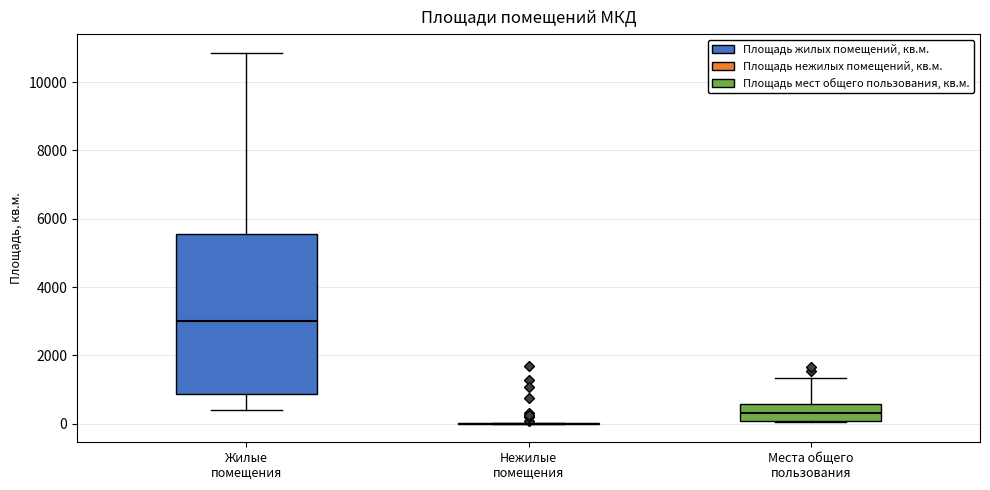

Reading left to right, read every box against the y-axis: the position of its median line, the range the box covers, and the ends of its whiskers. The values are not printed on the chart, so give them approximately, as read against the axis.

Жилые помещения: median 3000, box 800 to 5600, whiskers 400 to 10800
Нежилые помещения: box collapsed to a line at 0, whiskers 0 to 0
Места общего пользования: median 400, box 0 to 600, whiskers 0 to 1400